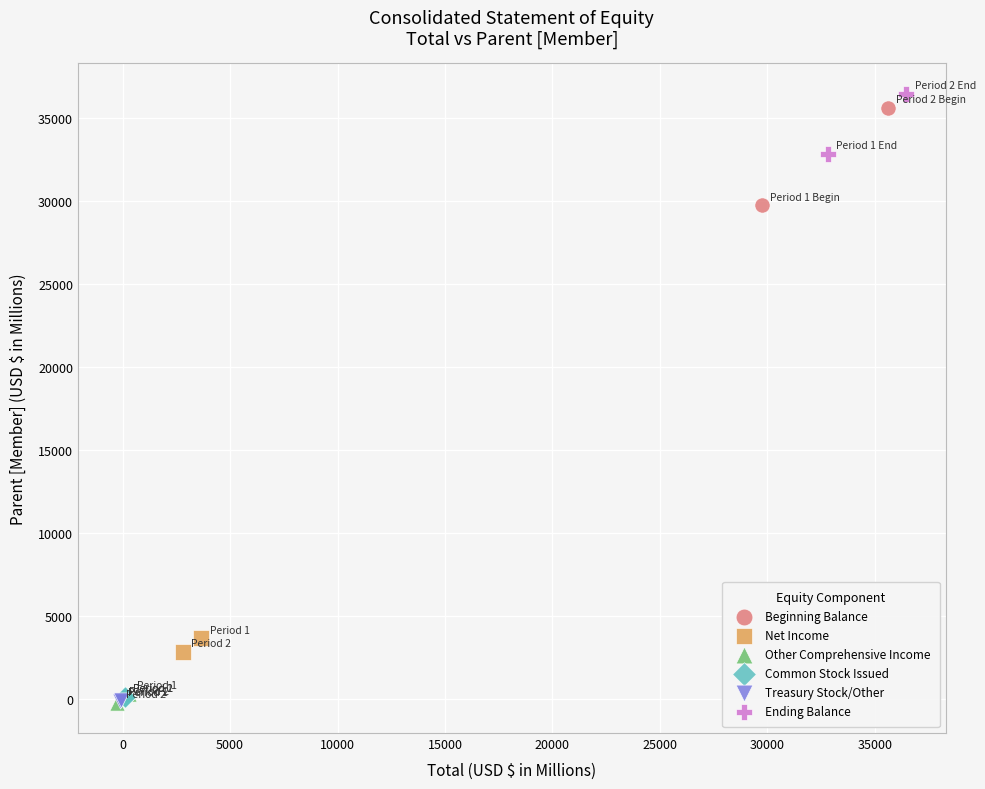

Which series contains the highest Y value?

Ending Balance